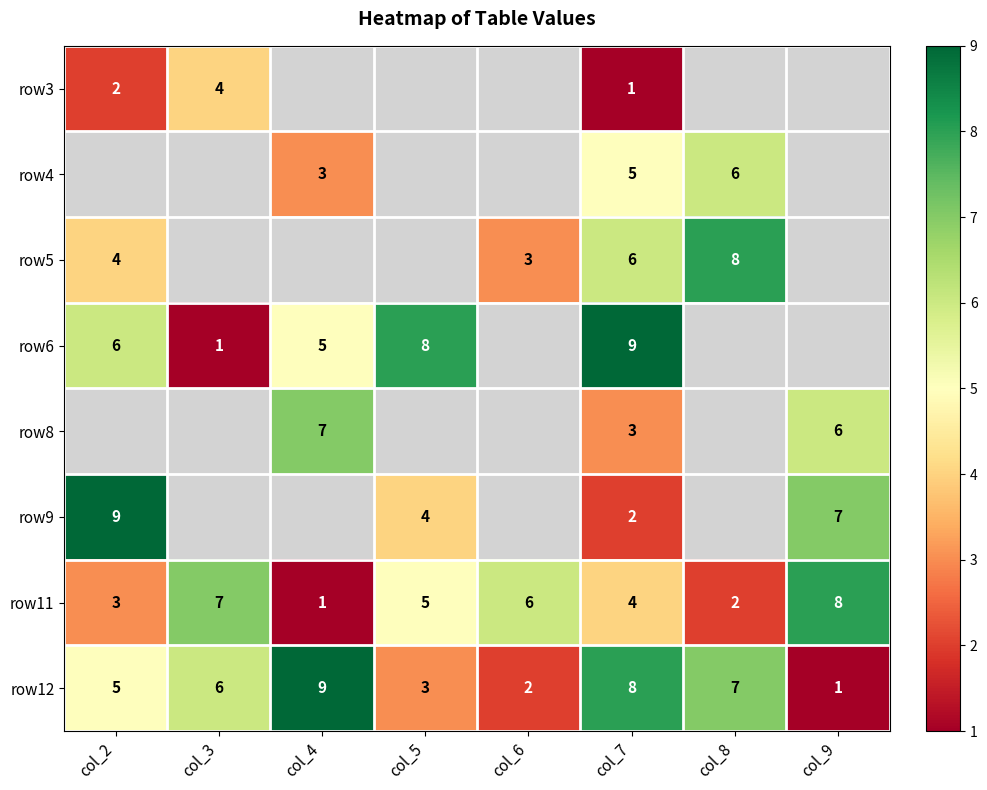

At how many categories does at least one series exceed 5?

8